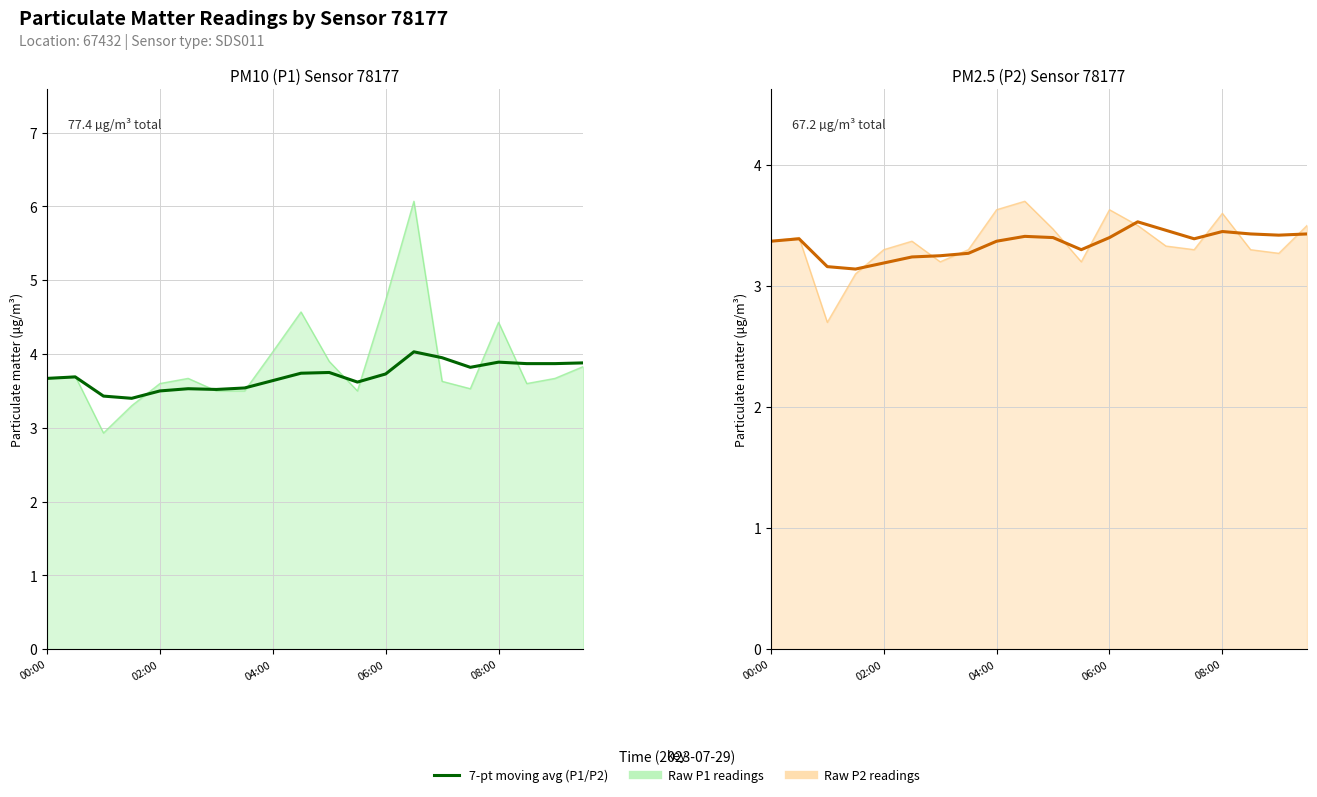

What is the total value across all series at 5?

6.8